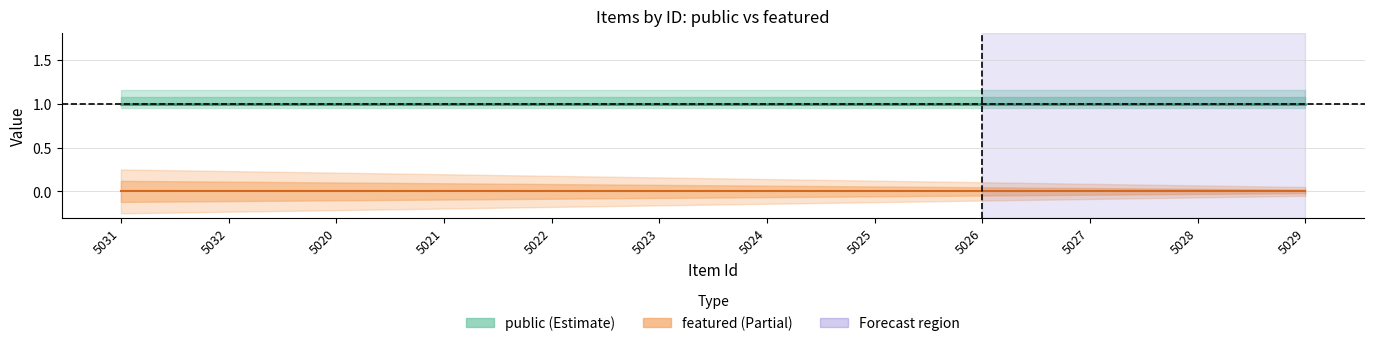

Reading left to right, what are all the values shown in this chart?

public: 5031=1	5032=1	5020=1	5021=1	5022=1	5023=1	5024=1	5025=1	5026=1	5027=1	5028=1	5029=1
featured: 5031=0	5032=0	5020=0	5021=0	5022=0	5023=0	5024=0	5025=0	5026=0	5027=0	5028=0	5029=0